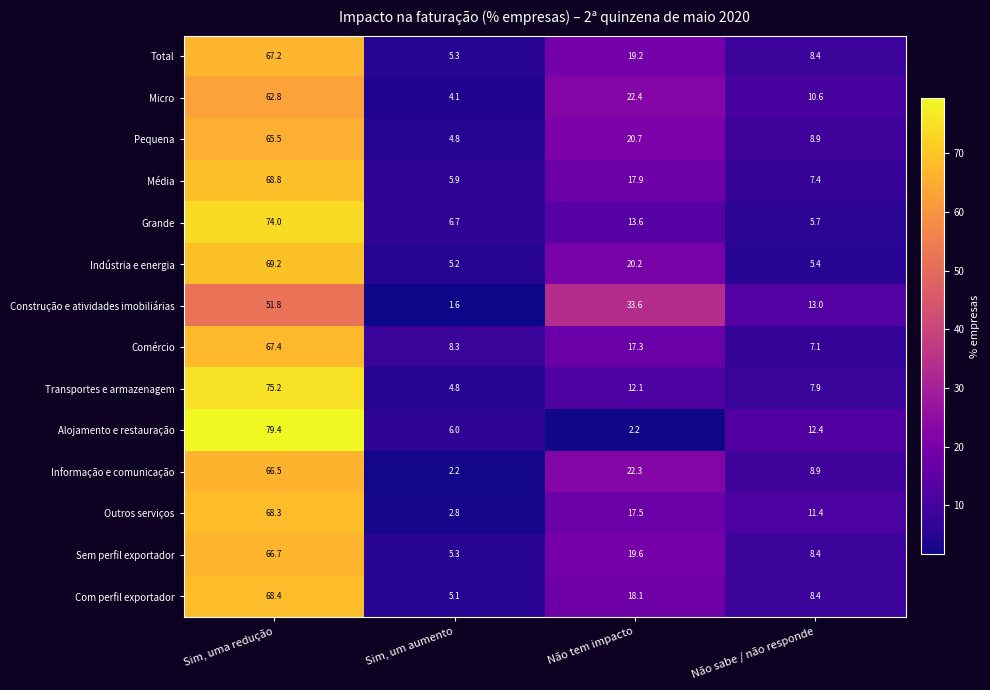

Count the number of categories in the chart.

4